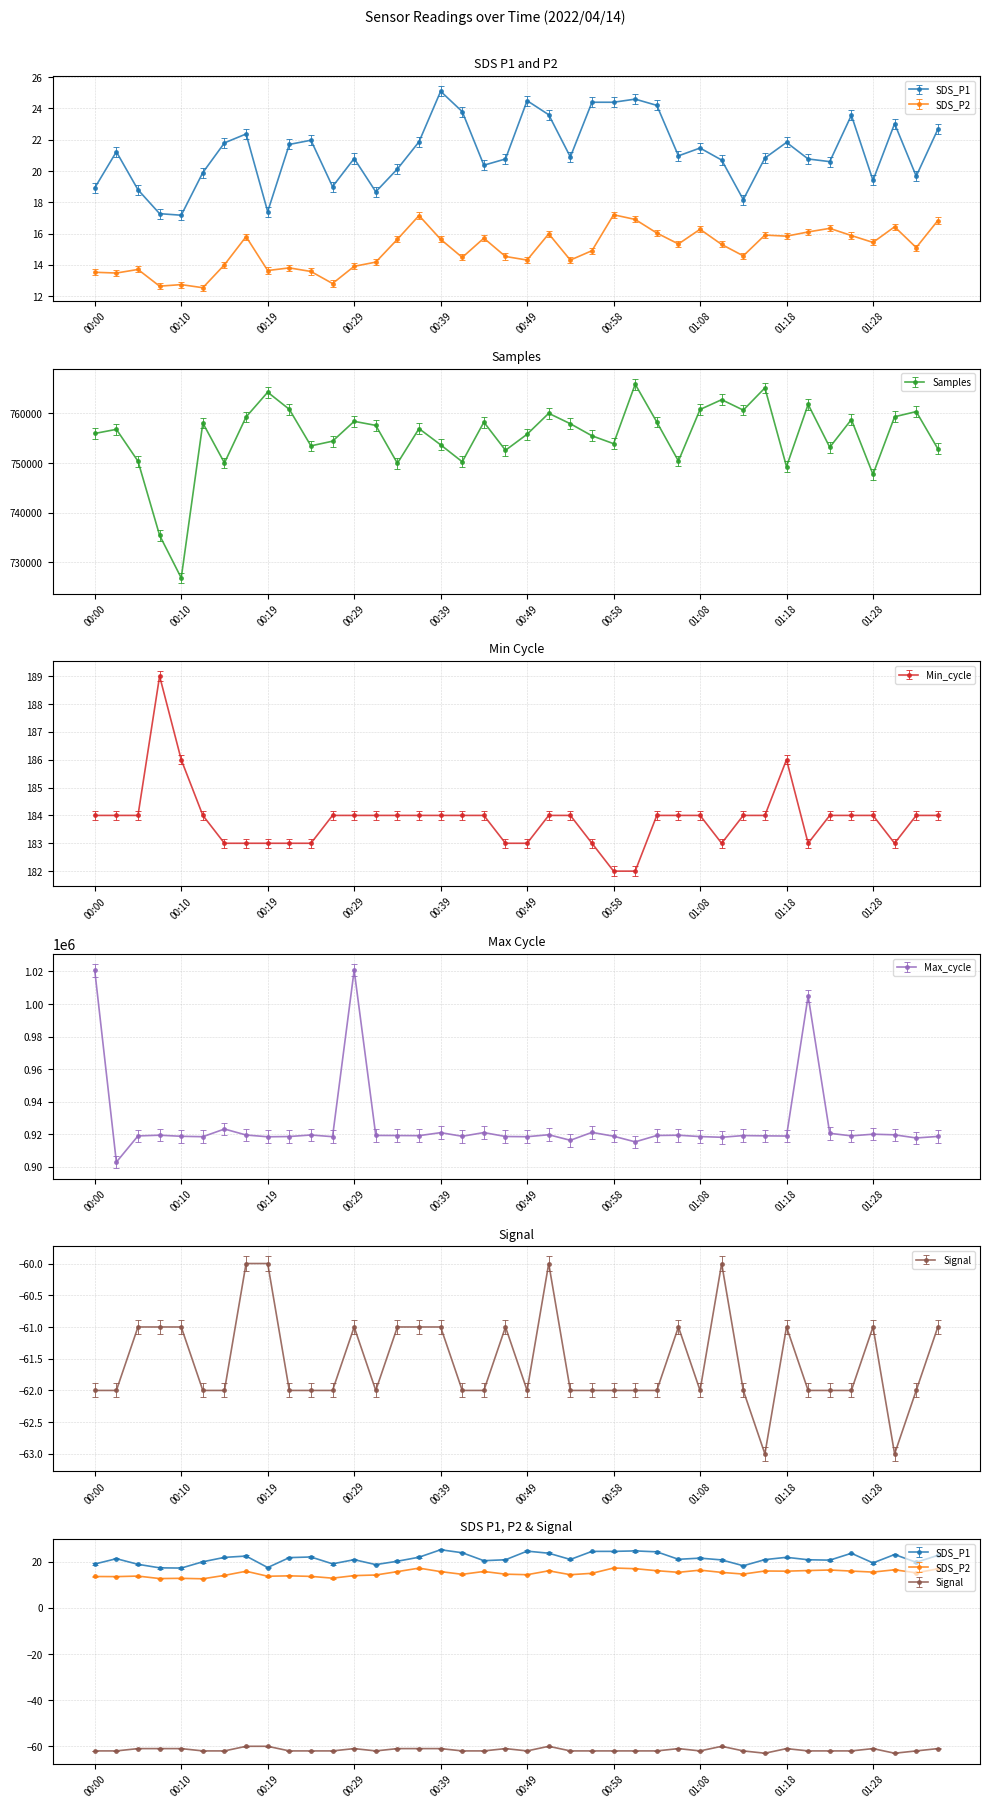

What is the sum of all SDS_P1 values?

849.3